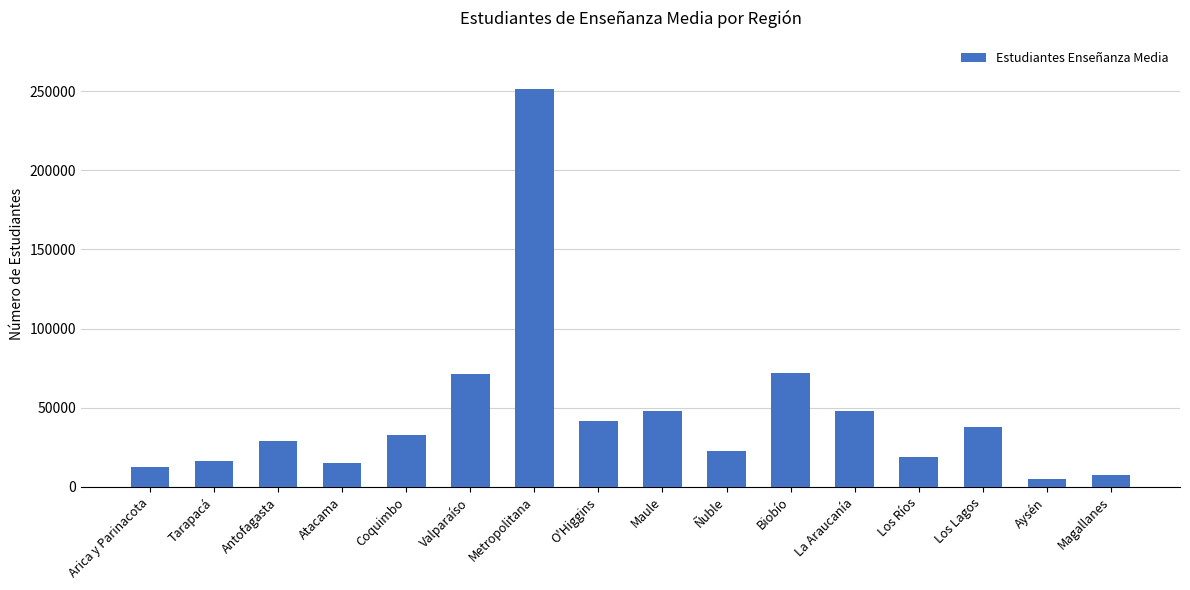

What is the label of the 13th bar from the left?

Los Ríos